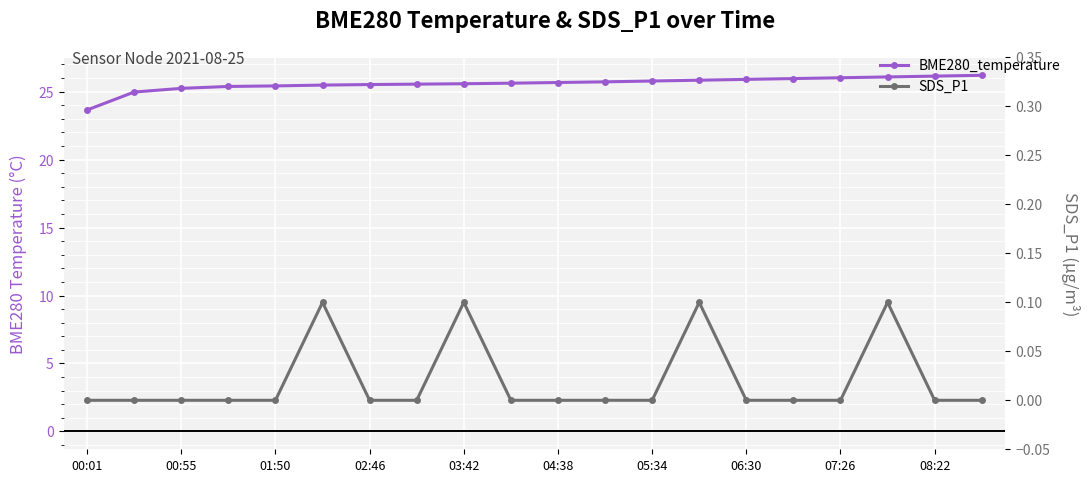

True or false: BME280_temperature and SDS_P1 cross at least once.

False